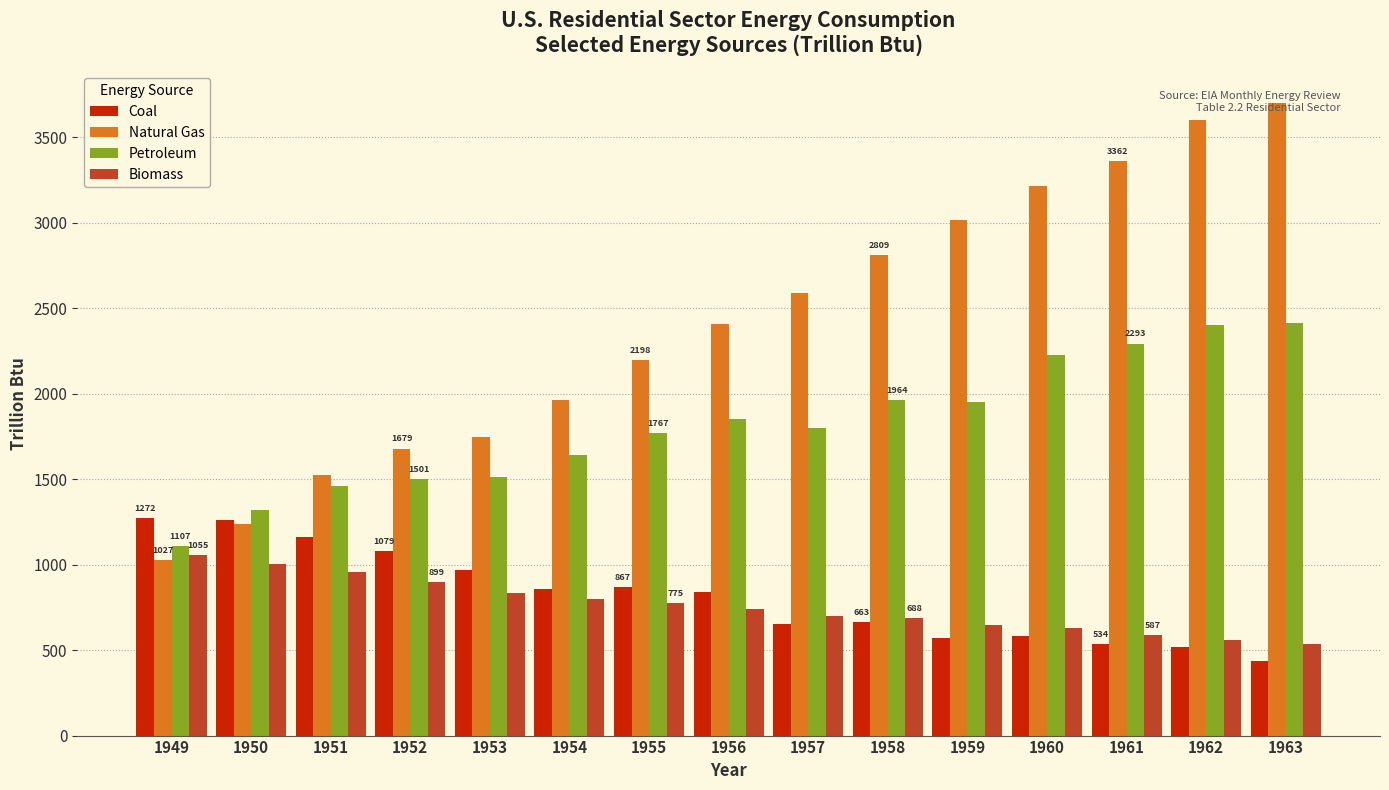

How many bars are there in each group?

4